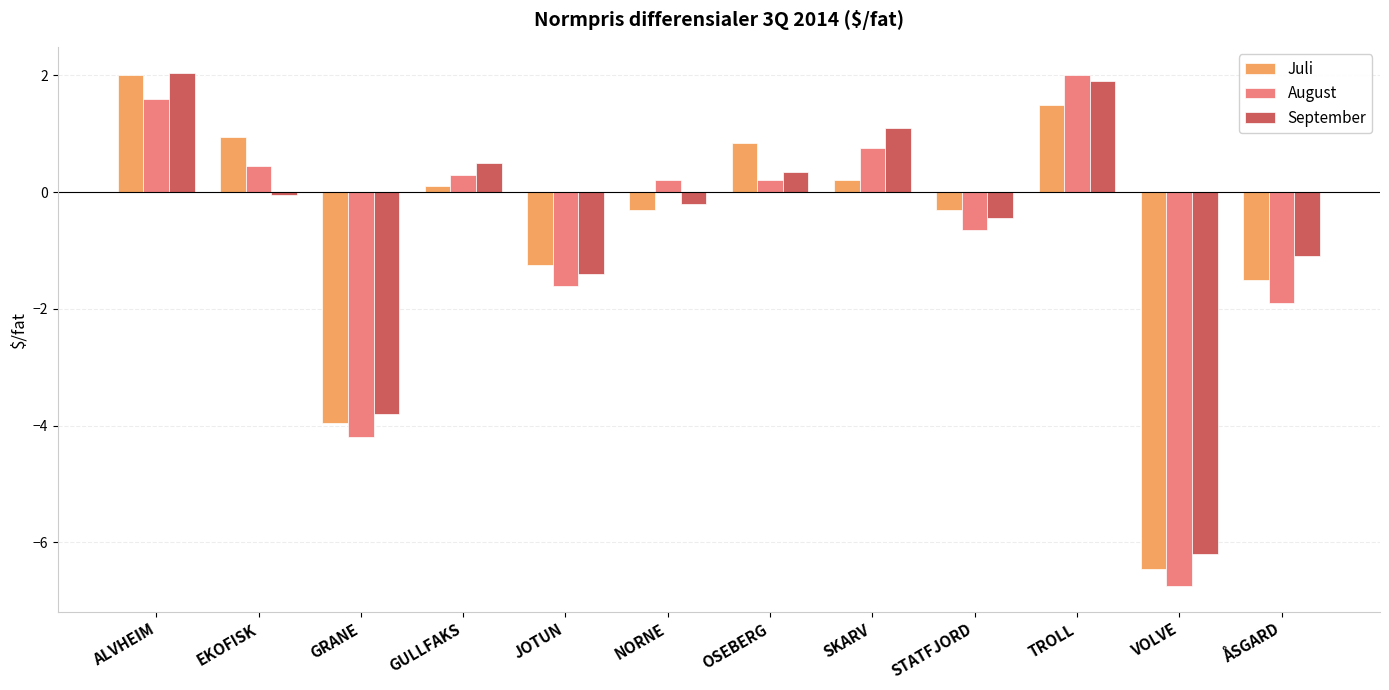

At how many categories does at least one series exceed 0?

7